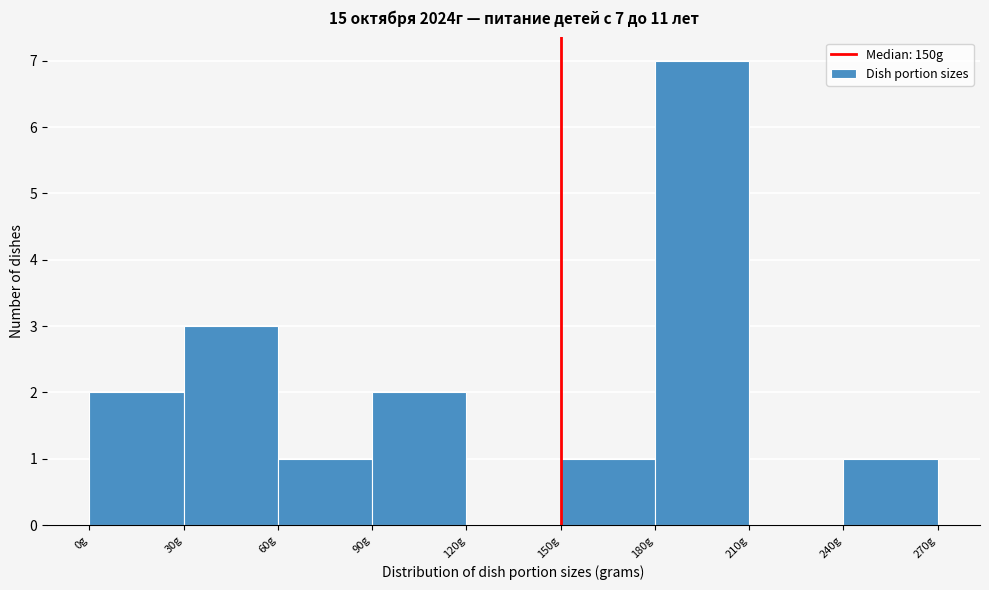

Over which range of the x-axis is the bar tallest?

180 to 210